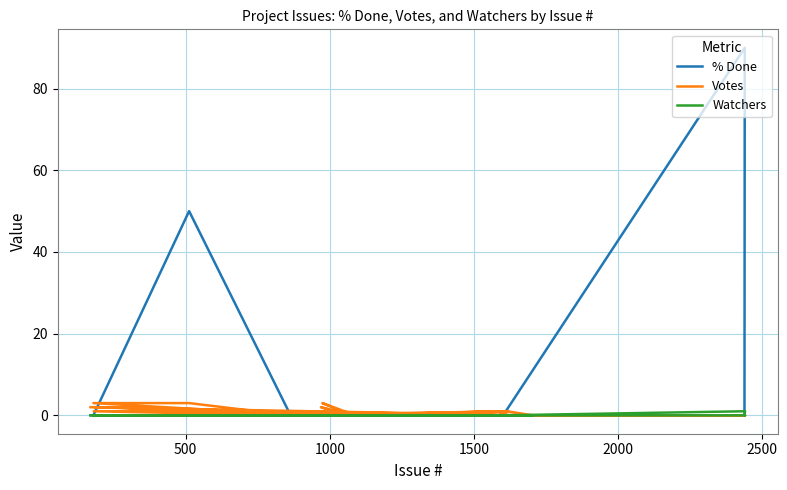

In Votes, how many points are higher than both neighbors (excluding endpoints)?

7